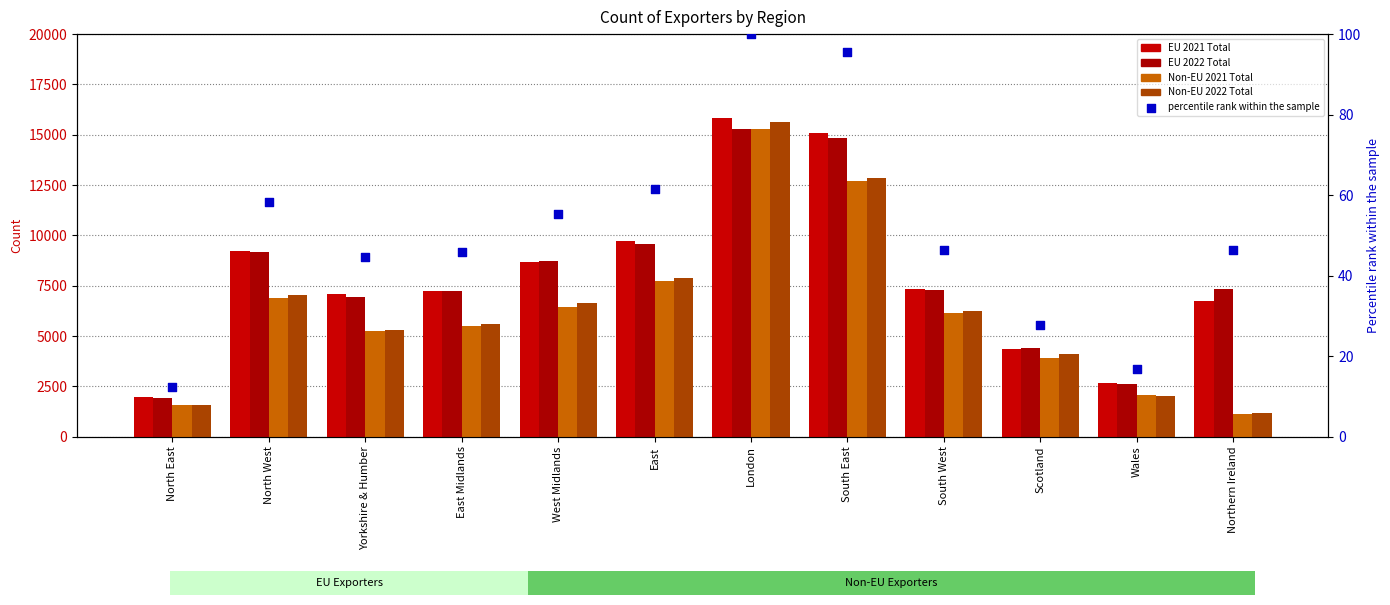

What are all the series names shown in the legend?

EU 2021 Total, EU 2022 Total, Non-EU 2021 Total, Non-EU 2022 Total, percentile rank within the sample